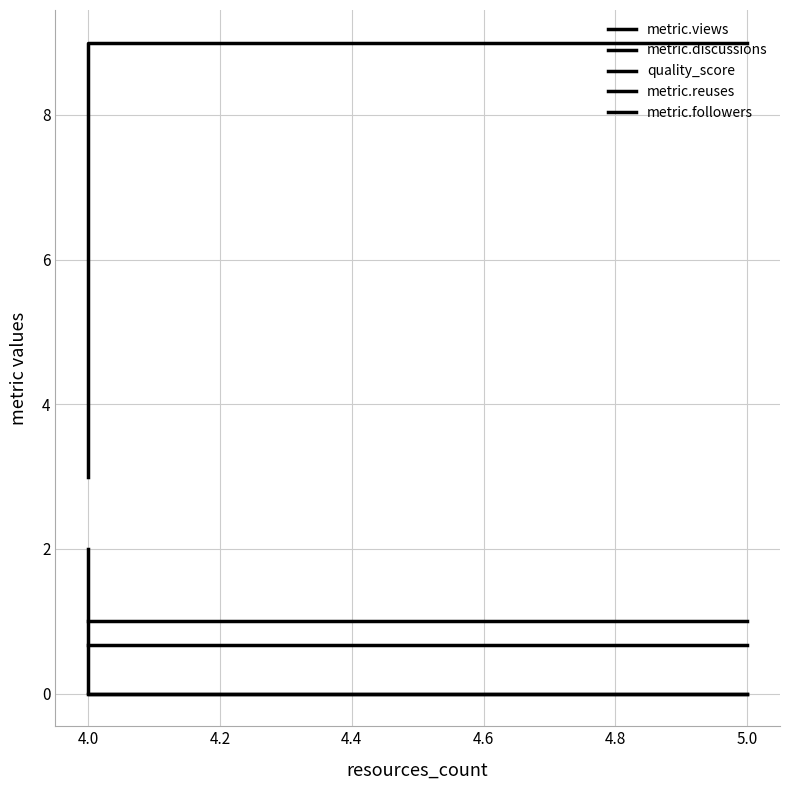

What is the total value across all series at 4.0?

5.7